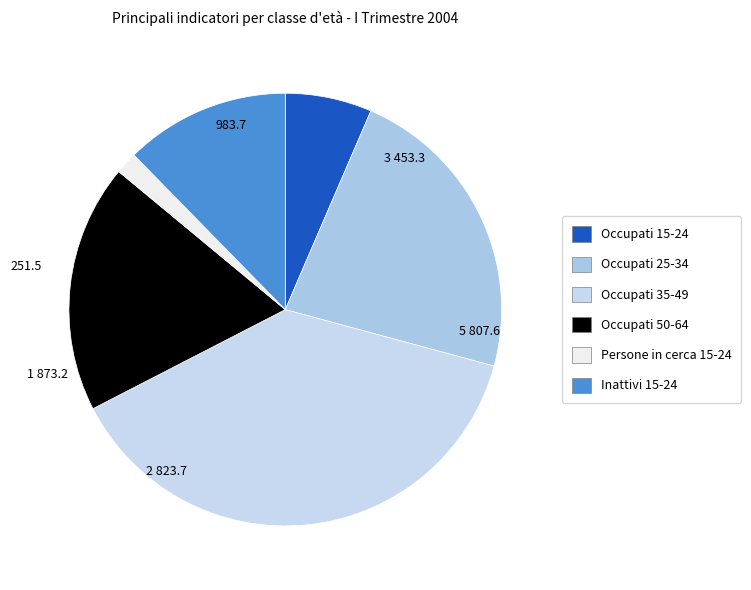

Is there a majority slice in this chart?

No